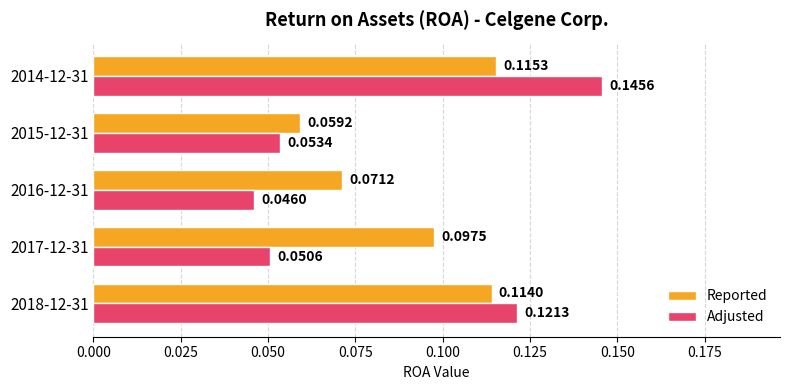

How many categories are shown in the chart?

5